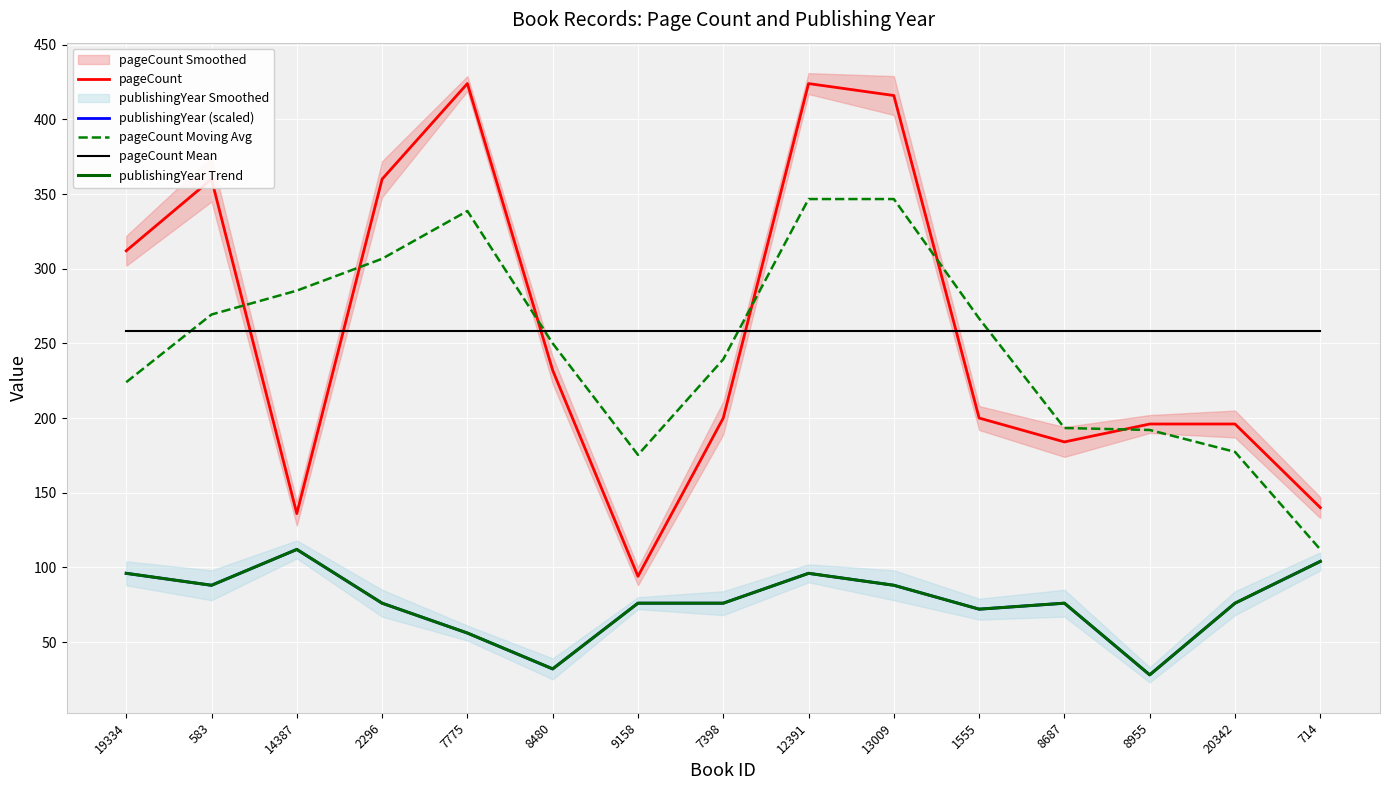

Reading right to left, extract all data points from this chart.

pageCount: 140.0	196.0	196.0	184.0	200.0	416.0	424.0	200.0	94.0	232.0	424.0	360.0	136.0	360.0	312.0
publishingYear (scaled): 104.0	76.0	28.0	76.0	72.0	88.0	96.0	76.0	76.0	32.0	56.0	76.0	112.0	88.0	96.0
pageCount Moving Avg: 112.0	177.3	192.0	193.3	266.7	346.7	346.7	239.3	175.3	250.0	338.7	306.7	285.3	269.3	224.0
pageCount Mean: 258.3	258.3	258.3	258.3	258.3	258.3	258.3	258.3	258.3	258.3	258.3	258.3	258.3	258.3	258.3
publishingYear Trend: 104.0	76.0	28.0	76.0	72.0	88.0	96.0	76.0	76.0	32.0	56.0	76.0	112.0	88.0	96.0